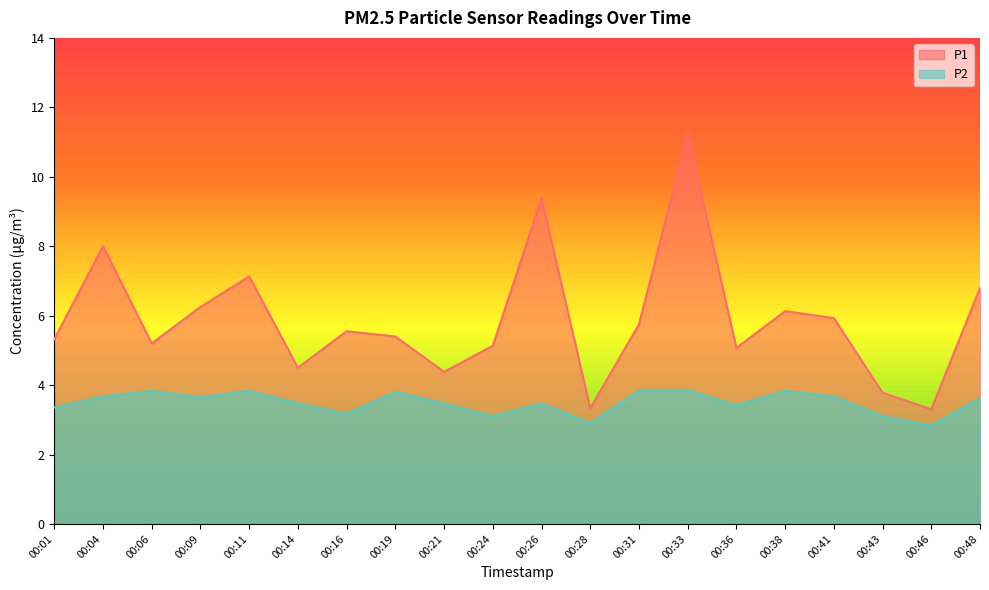

At which category does P2 reach its first local valley?

00:09